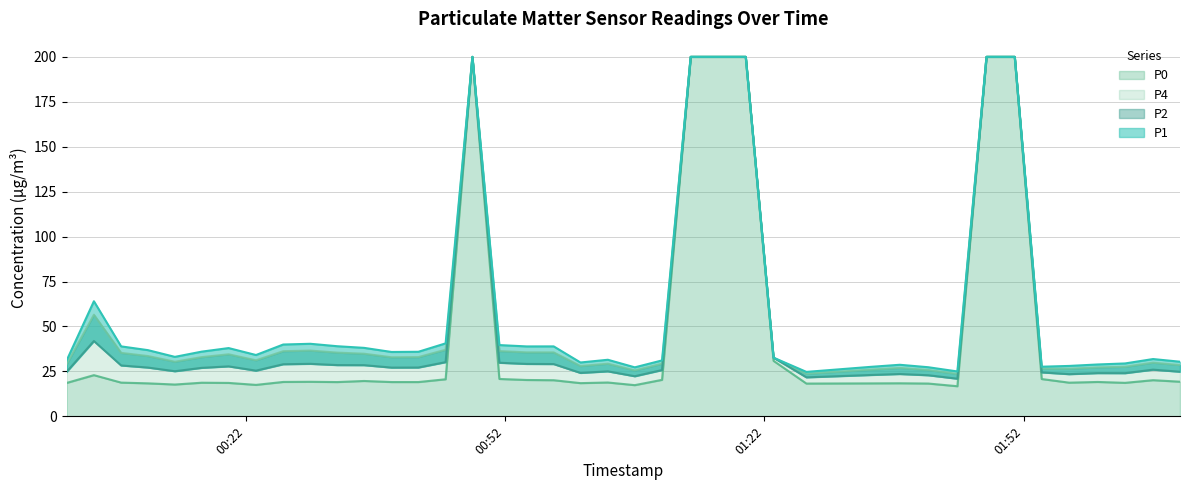

What is the highest value of the P0 series?

200.0